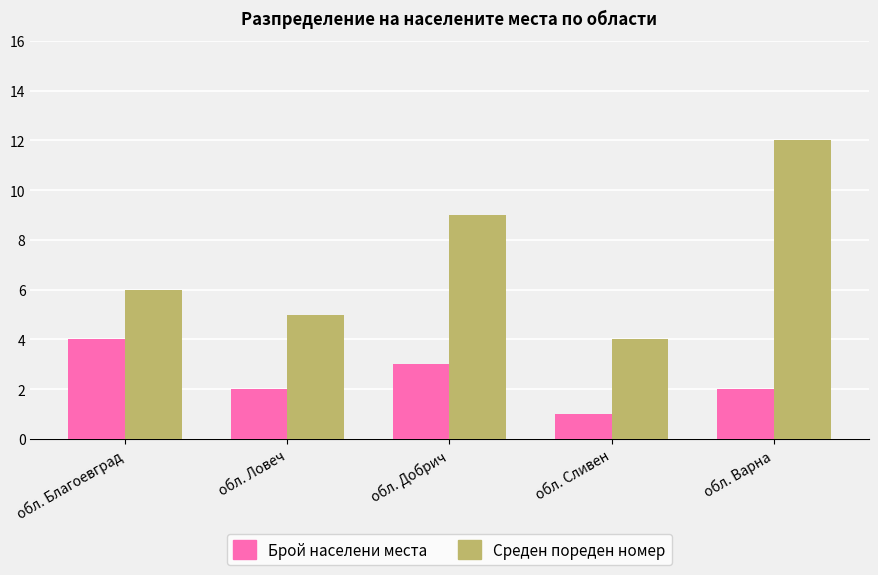

What position from the right is обл. Варна?

1